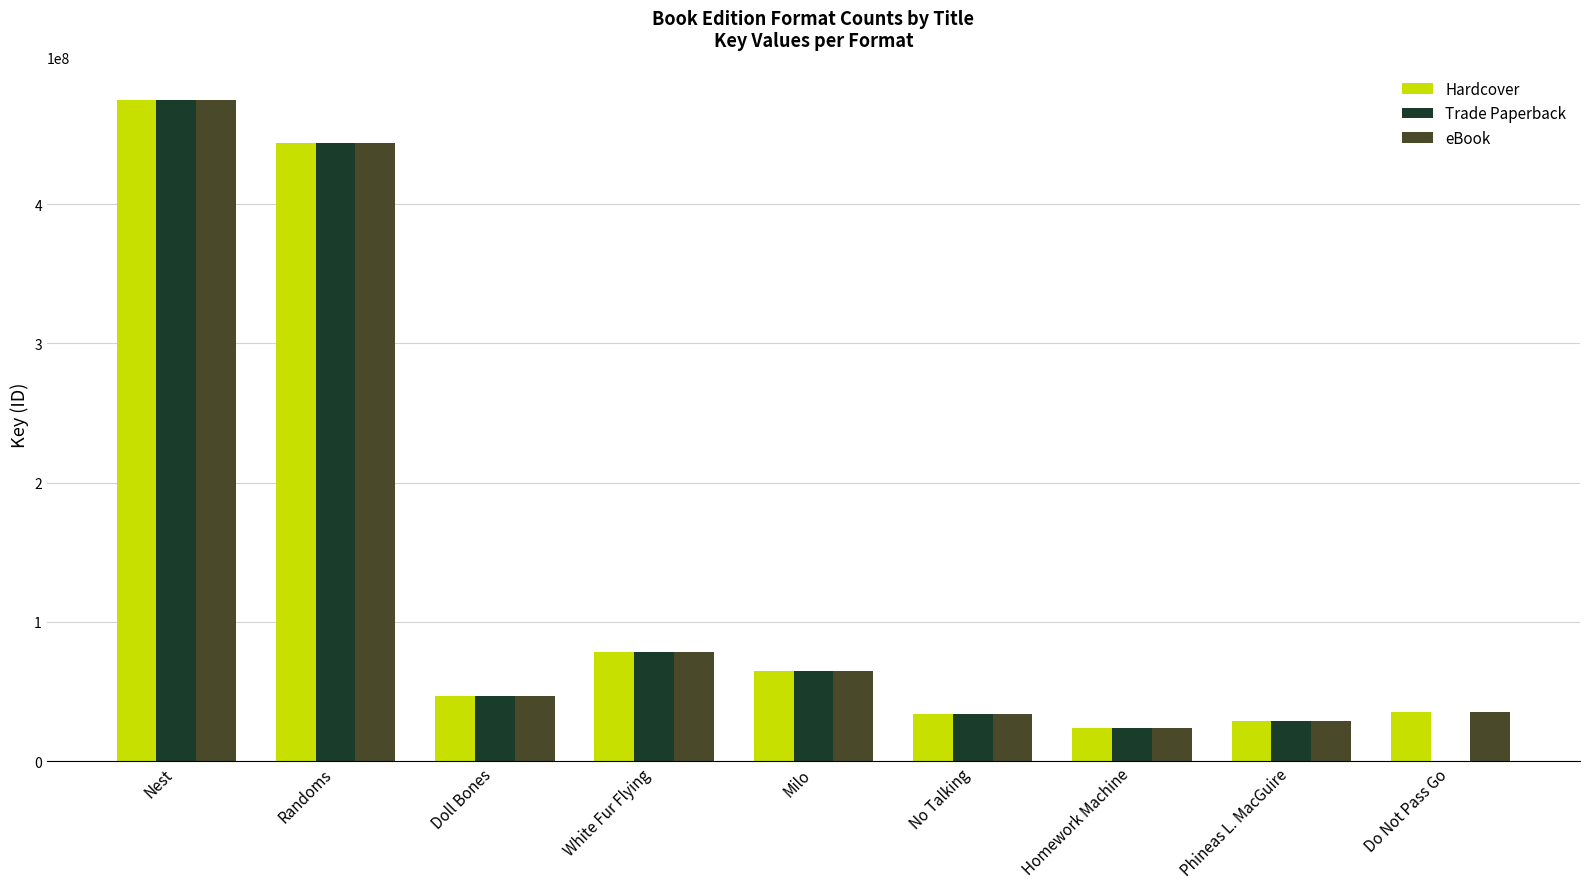

What is the difference between the eBook values at No Talking and White Fur Flying?

44508087